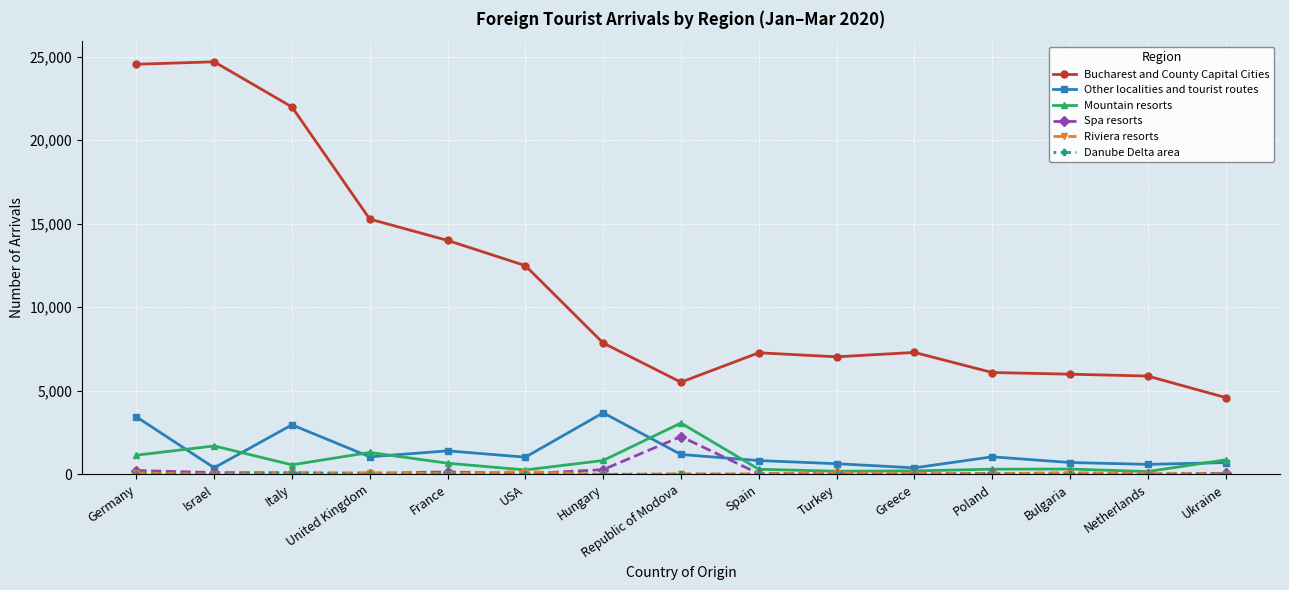

Is it true that Spa resorts equals 93 at Italy?

True